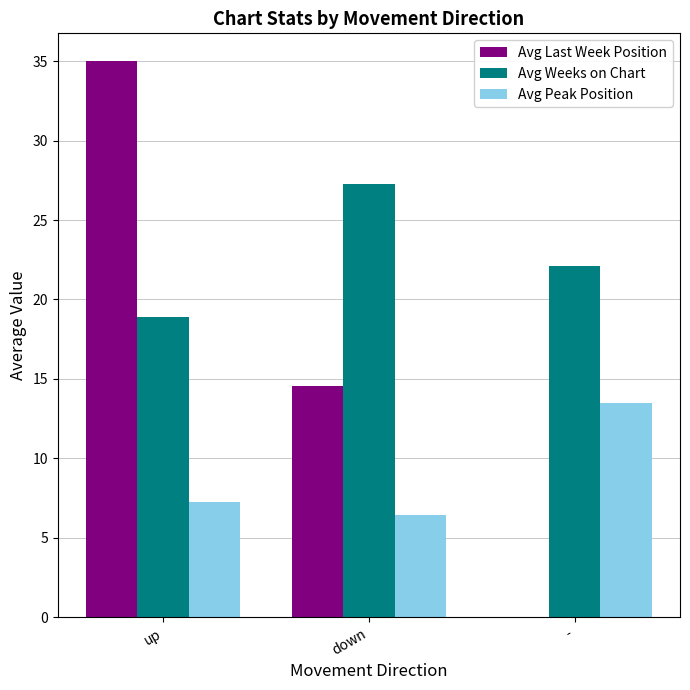

How many positive values does the Avg Last Week Position series have?

2